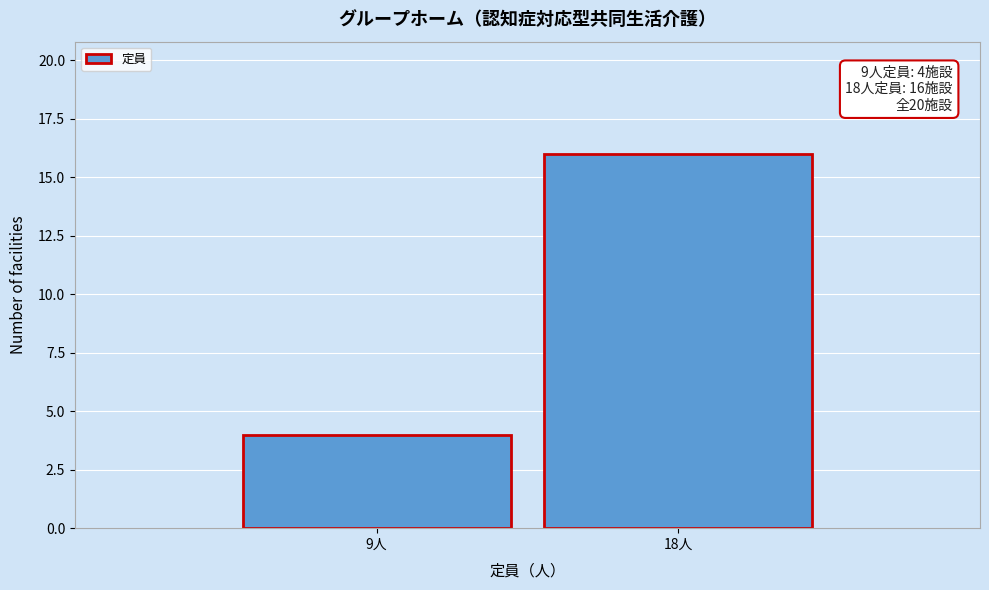

Reading left to right, list all the values displayed in this chart.

4	16